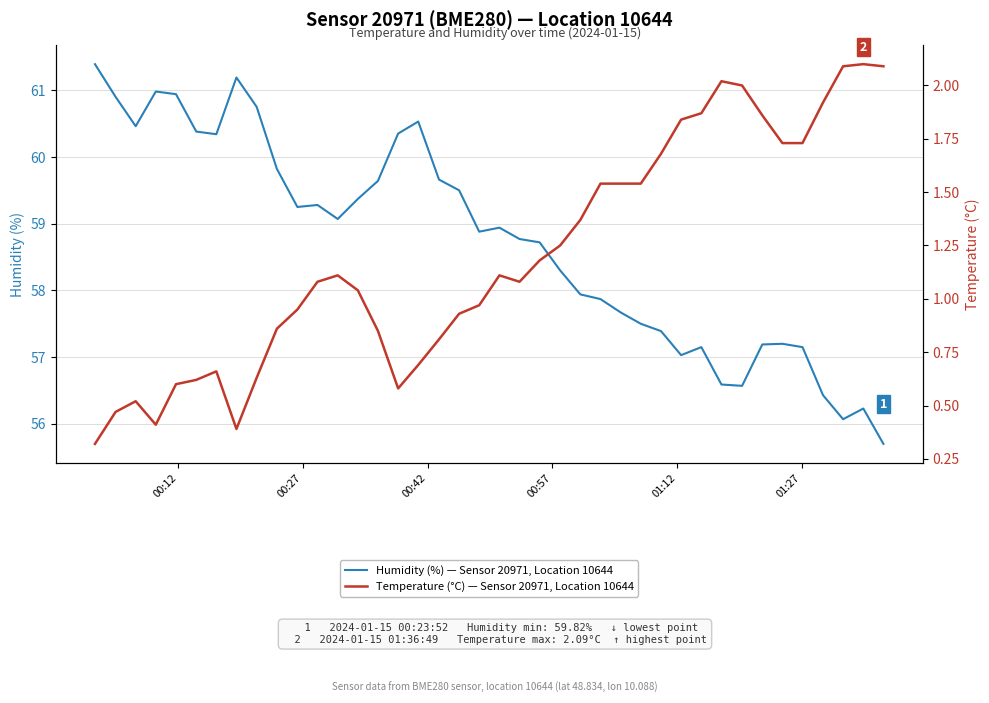

What is the minimum value for Humidity (%) — Sensor 20971, Location 10644?

55.7